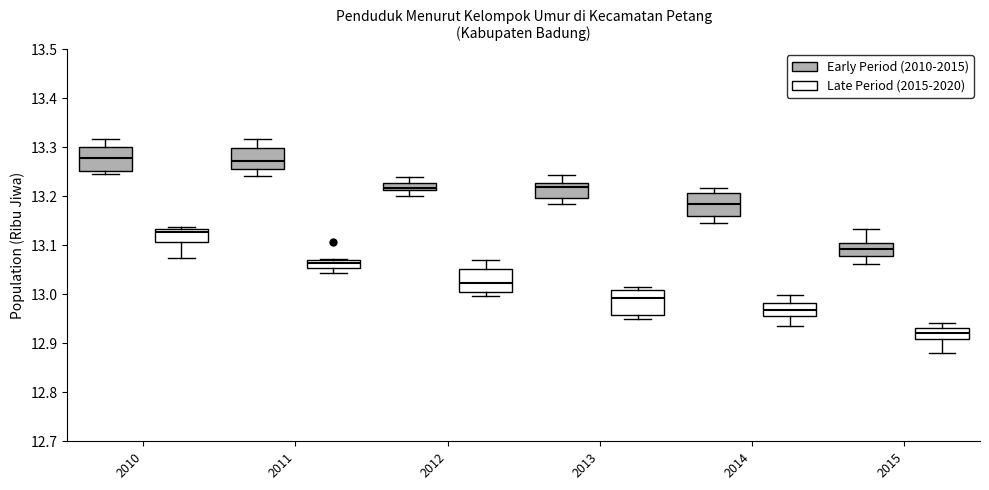

Where is the upper edge of the box for 2011 (Late Period (2015-2020)) on the y-axis? The values are not printed on the chart, so give them approximately, as read against the axis.

13.07